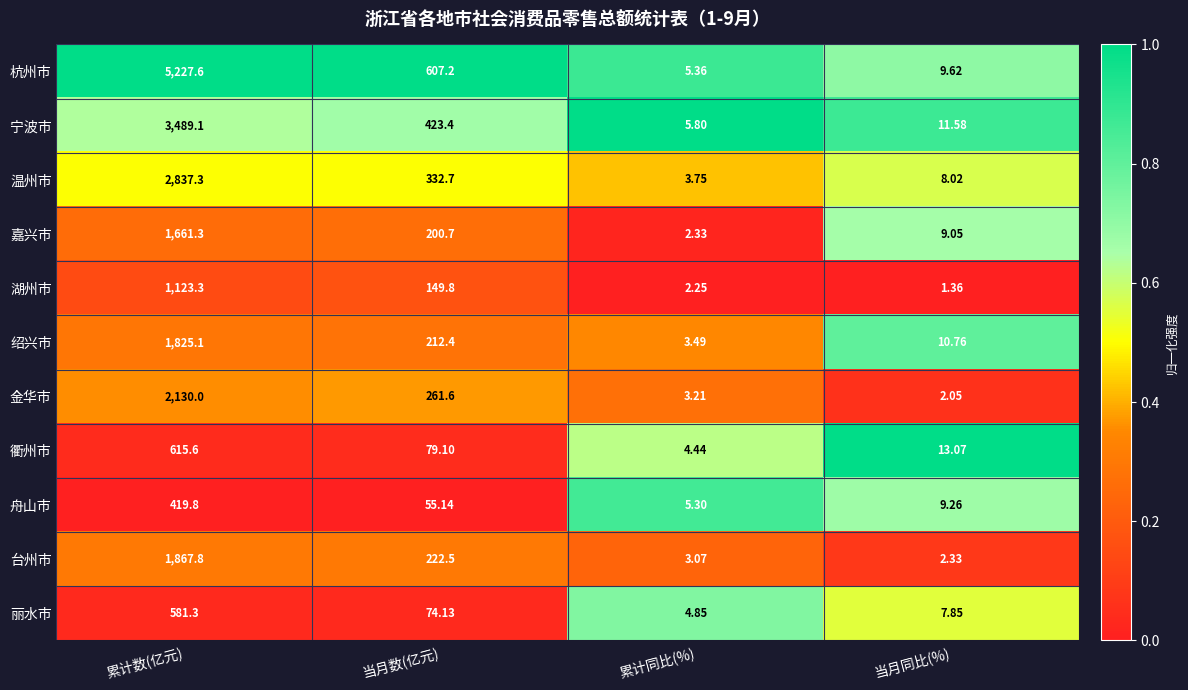

Rank the series at 累计同比(%) from lowest to highest value.

湖州市, 嘉兴市, 台州市, 金华市, 绍兴市, 温州市, 衢州市, 丽水市, 舟山市, 杭州市, 宁波市